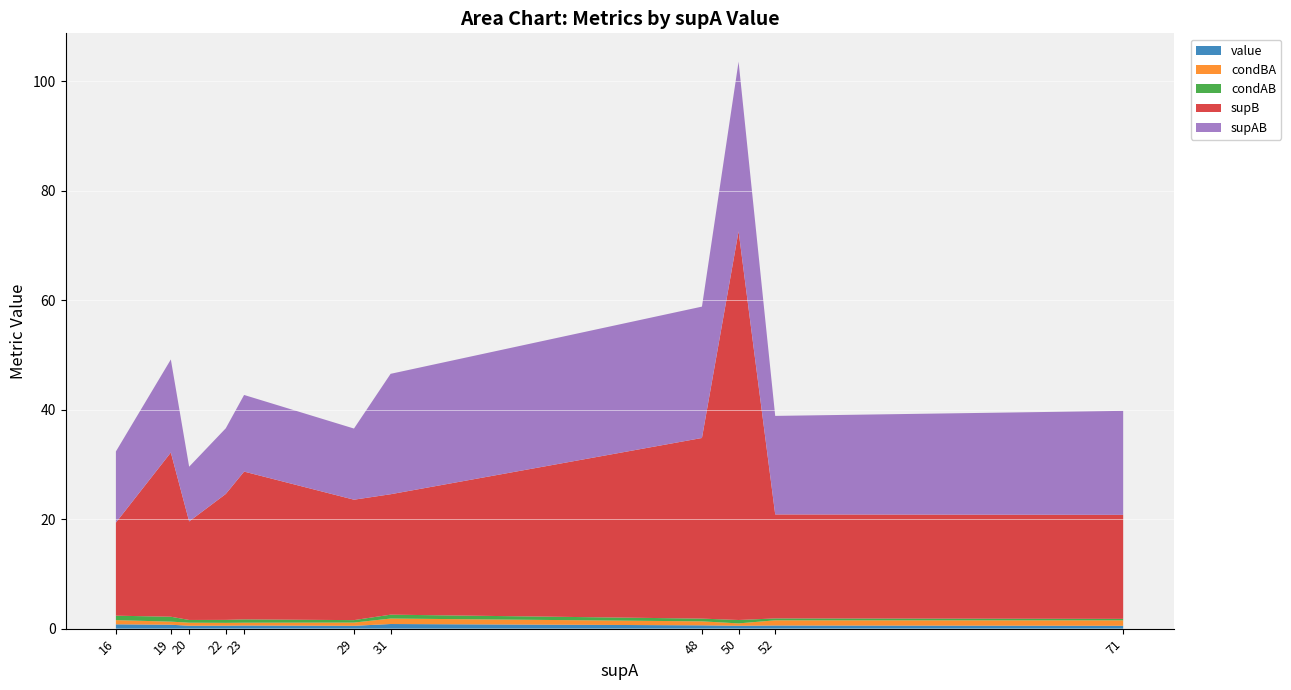

Reading left to right, what are all the values shown in this chart?

value: 16=0.8	19=0.7	20=0.5	22=0.5	23=0.6	29=0.5	31=0.8	48=0.6	50=0.5	52=0.6	71=0.5
condBA: 16=0.8	19=0.6	20=0.6	22=0.5	23=0.5	29=0.6	31=1.0	48=0.7	50=0.4	52=0.9	71=1.0
condAB: 16=0.8	19=0.9	20=0.5	22=0.5	23=0.6	29=0.4	31=0.7	48=0.5	50=0.6	52=0.3	71=0.3
supB: 16=17.0	19=30.0	20=18.0	22=23.0	23=27.0	29=22.0	31=22.0	48=33.0	50=71.0	52=19.0	71=19.0
supAB: 16=13.0	19=17.0	20=10.0	22=12.0	23=14.0	29=13.0	31=22.0	48=24.0	50=31.0	52=18.0	71=19.0